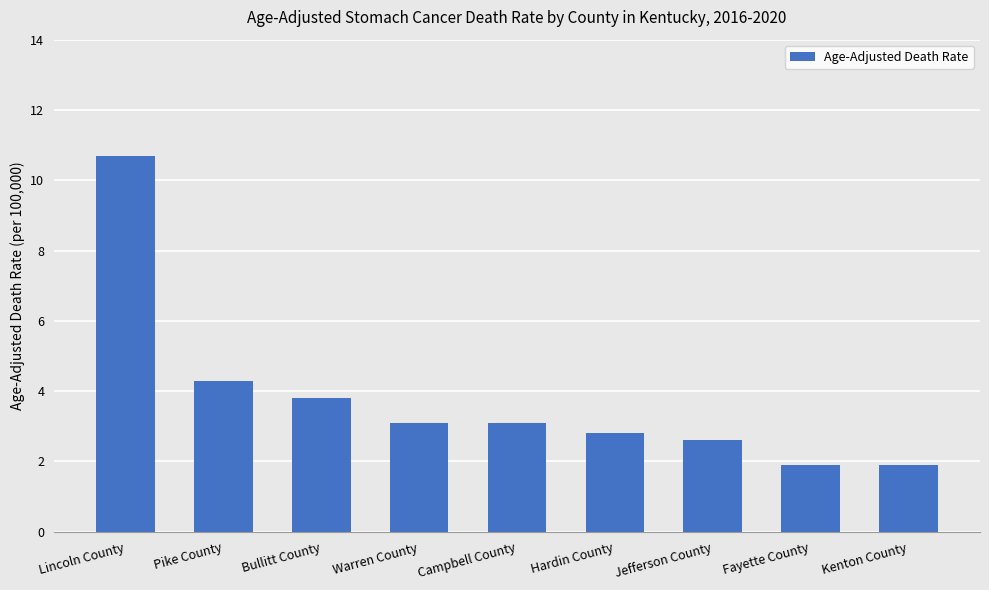

What is the change in value from Bullitt County to Kenton County?

-1.9